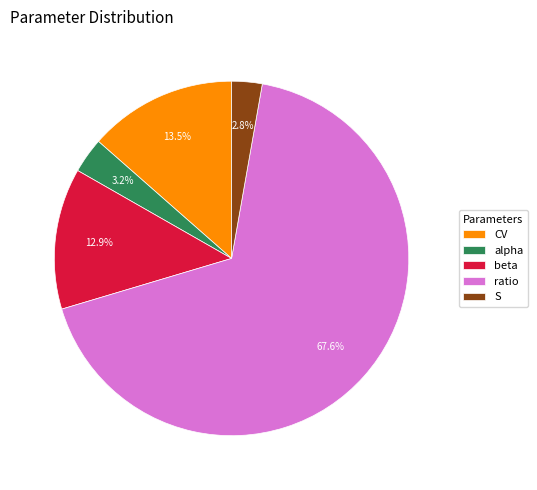

How many segments does this pie chart have?

5